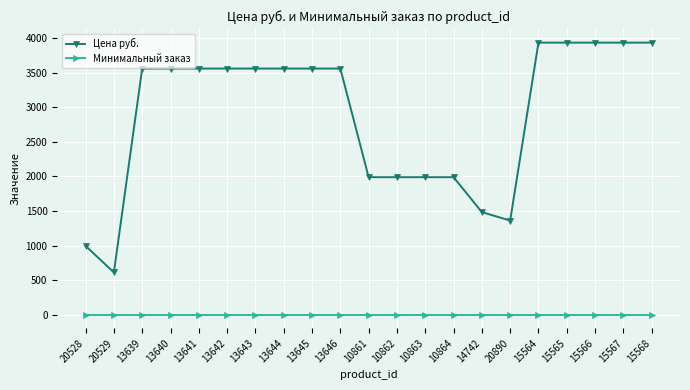

What is the difference between the highest and lowest values at 20529?

610